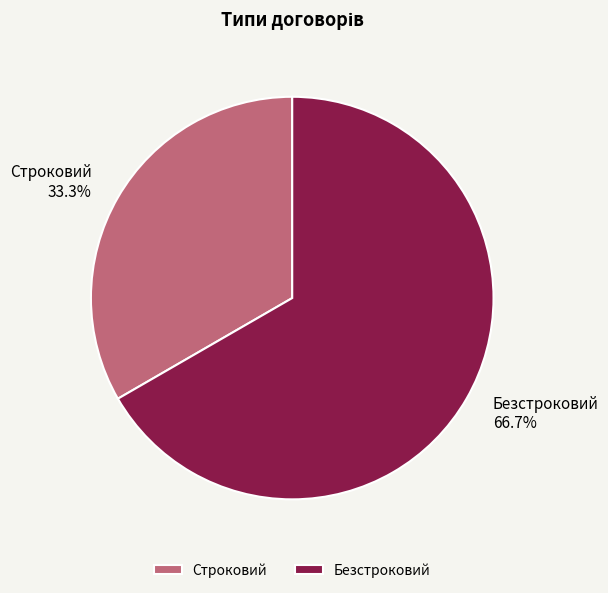

How many slices are in this pie chart?

2